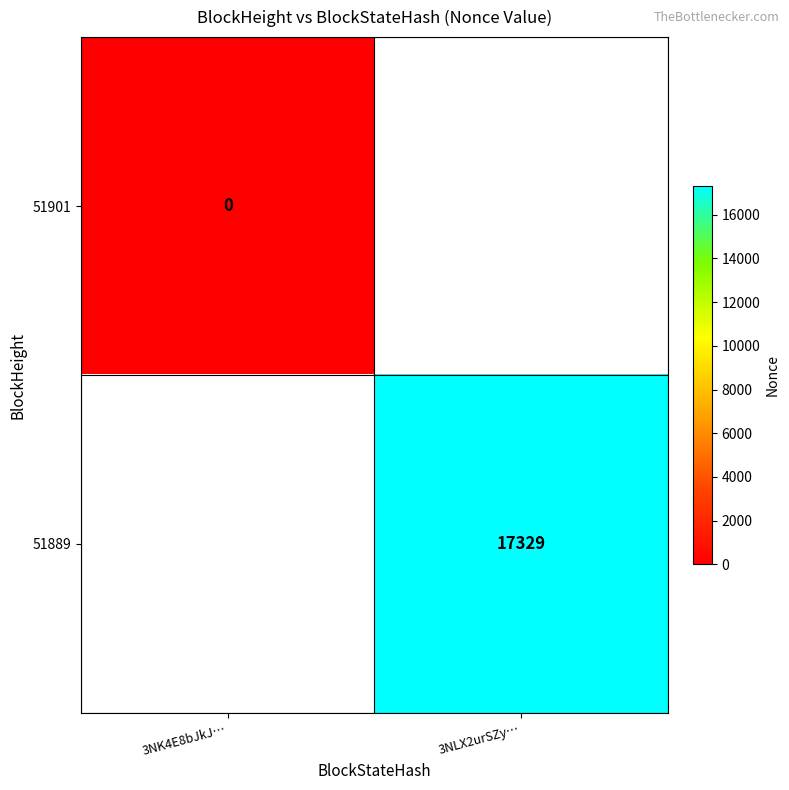

The value of 51889 at 3NLX2urSZy… is 29946.4. True or false?

False